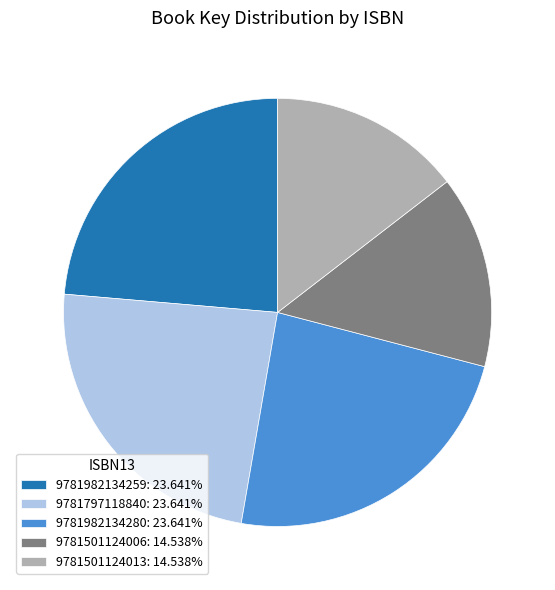

Does any single category account for the majority?

No